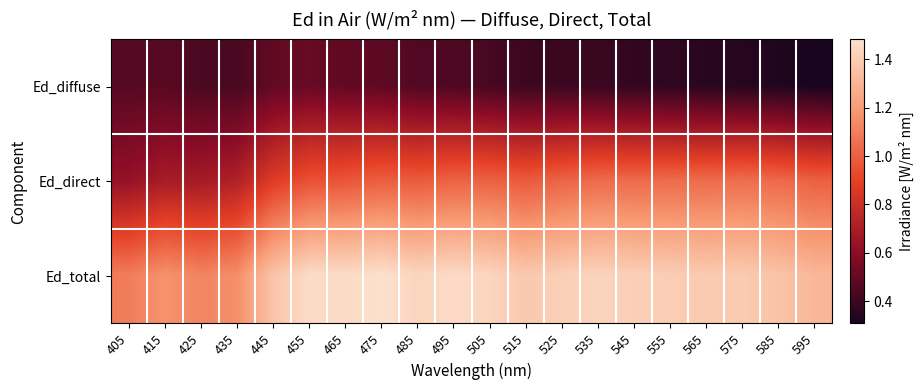

At 495, list the series in order from largest to smallest.

Ed_total, Ed_direct, Ed_diffuse